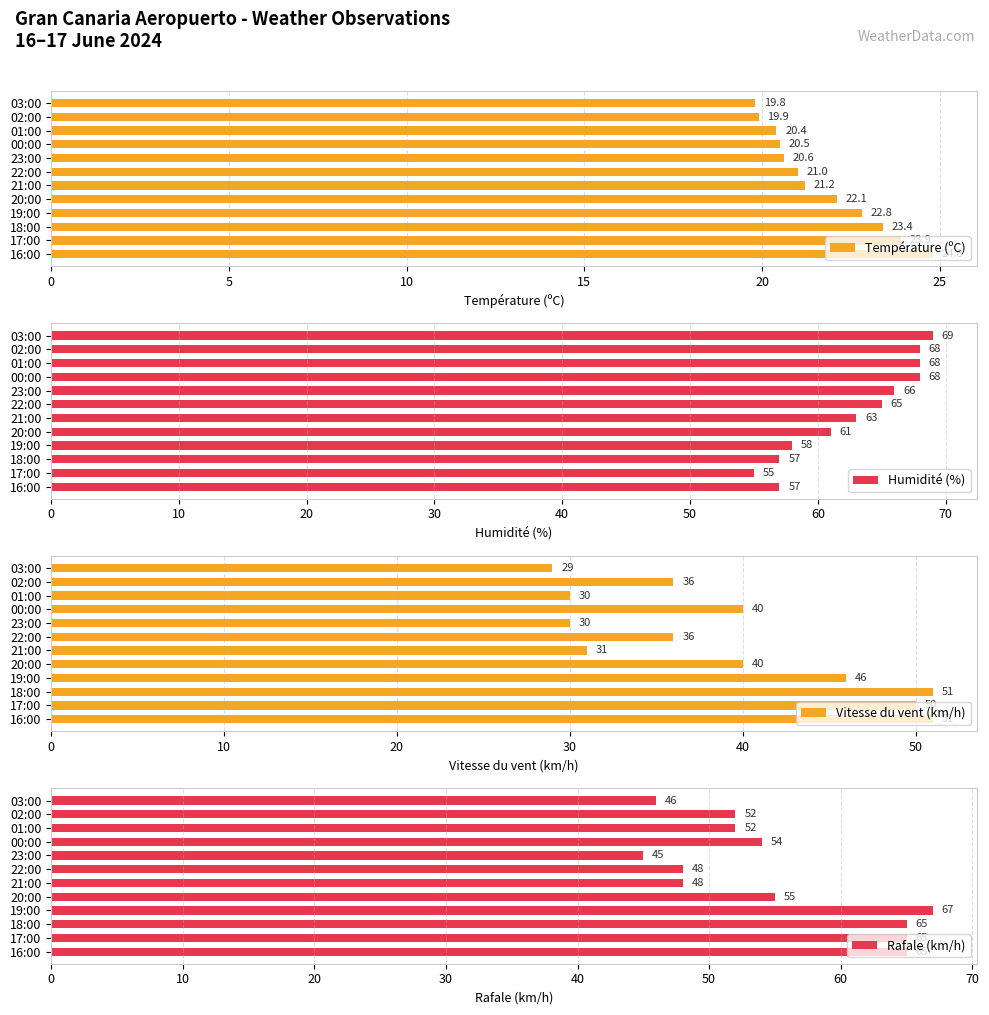

Is it true that Rafale (km/h) equals 95.7 at 16:00?

False